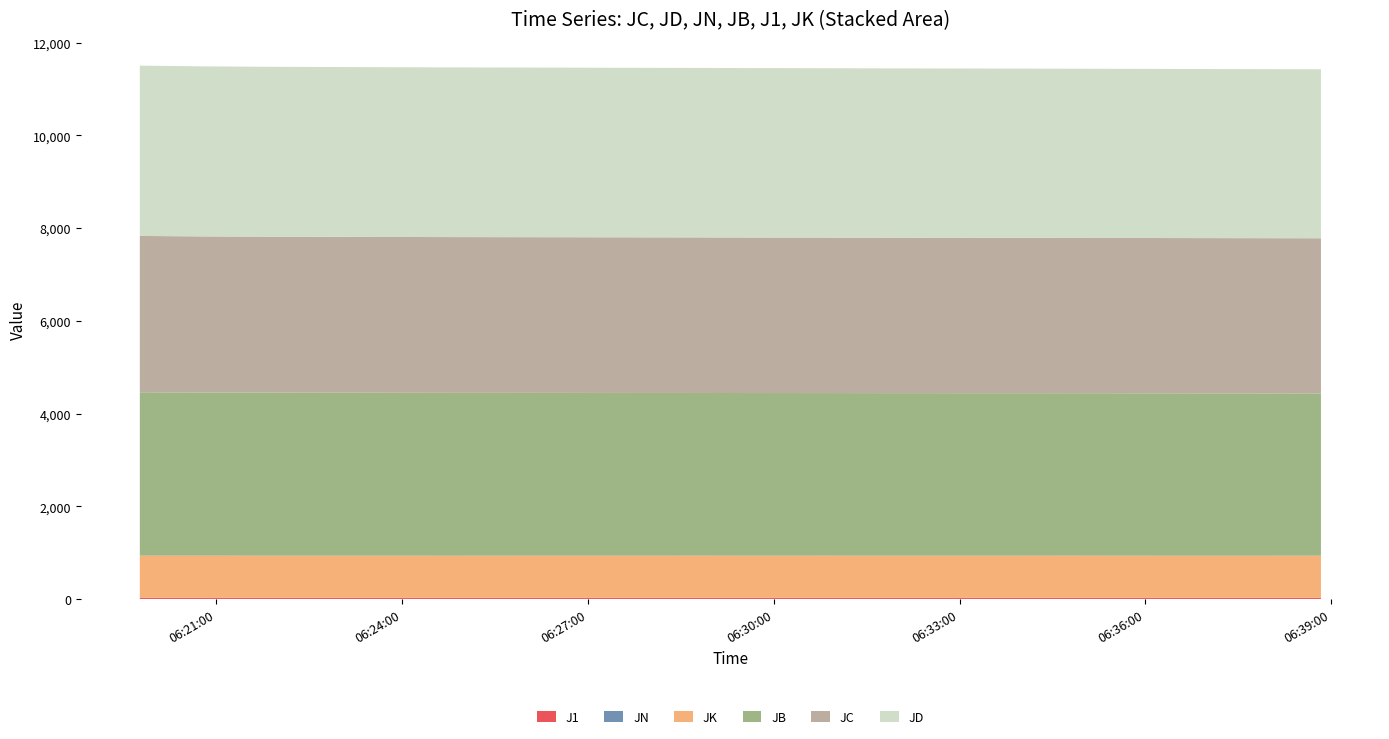

Reading right to left, what are all the values shown in this chart?

J1: 23.8	23.7	23.7	23.7	23.7	23.7	23.7	23.6	23.6	23.6	23.6	23.6	23.6	23.6	23.6	23.6	23.6	23.6	23.6	23.6
JB: 3500.8	3501.9	3502.9	3503.7	3504.5	3505.3	3506.2	3506.9	3507.9	3508.8	3509.7	3510.6	3511.5	3512.4	3513.5	3514.7	3516.0	3517.6	3520.0	3524.4
JC: 3347.1	3348.2	3349.3	3350.1	3350.9	3351.8	3352.8	3353.6	3354.5	3355.5	3356.4	3357.3	3358.2	3359.2	3360.3	3361.5	3362.9	3364.6	3367.3	3372.4
JD: 3644.9	3646.4	3647.4	3648.3	3649.2	3650.3	3651.3	3652.4	3653.5	3654.6	3655.6	3656.7	3657.7	3658.8	3660.1	3661.5	3663.1	3664.9	3668.0	3673.7
JK: 909.0	908.6	908.3	908.9	909.4	909.1	909.2	908.9	909.5	908.9	909.7	909.3	909.4	909.3	908.9	909.4	909.4	909.2	910.3	910.4
JN: 0.4	0.3	0.3	0.3	0.3	0.3	0.3	0.2	0.2	0.2	0.2	0.2	0.2	0.1	0.1	0.1	0.1	0.1	0.1	0.1